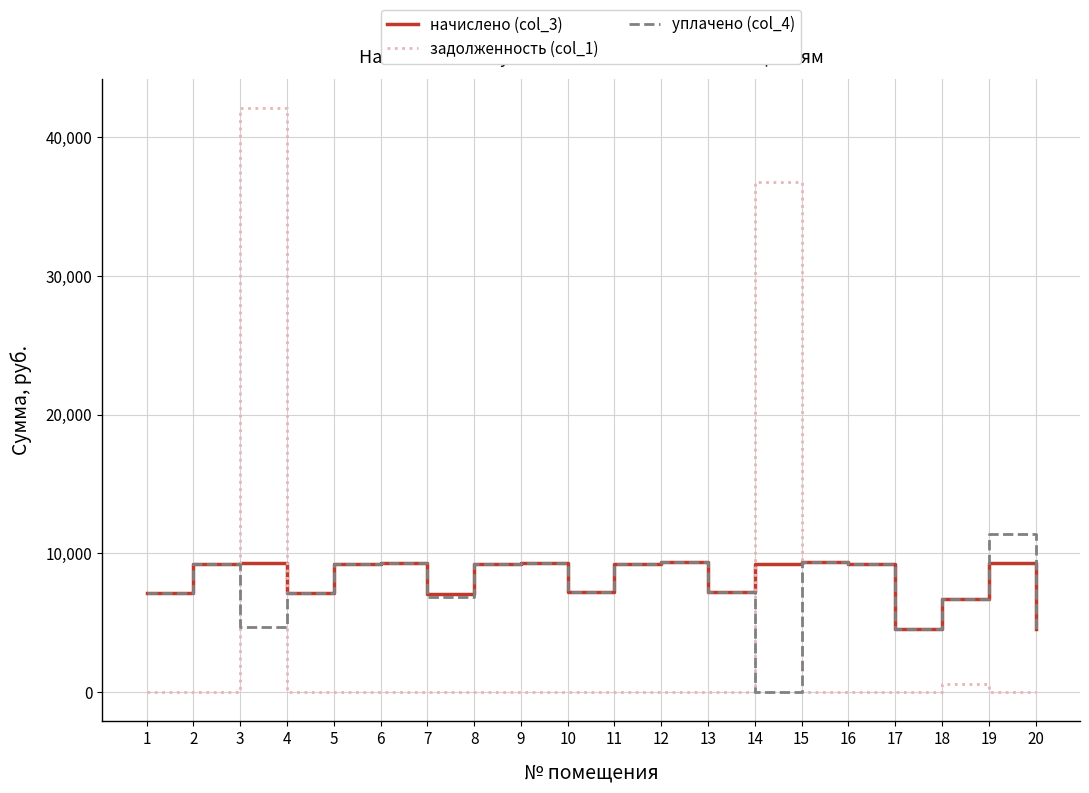

Where do задолженность (col_1) and начислено (col_3) first cross each other?

2 and 3